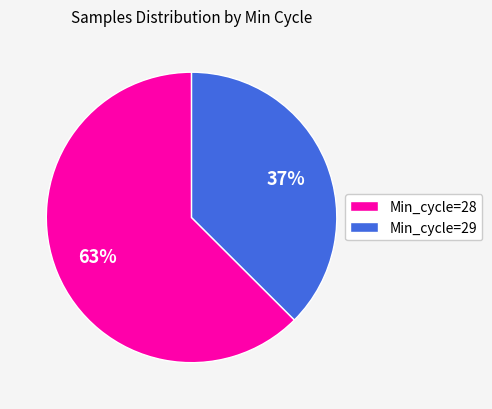

Does any single category account for the majority?

Yes